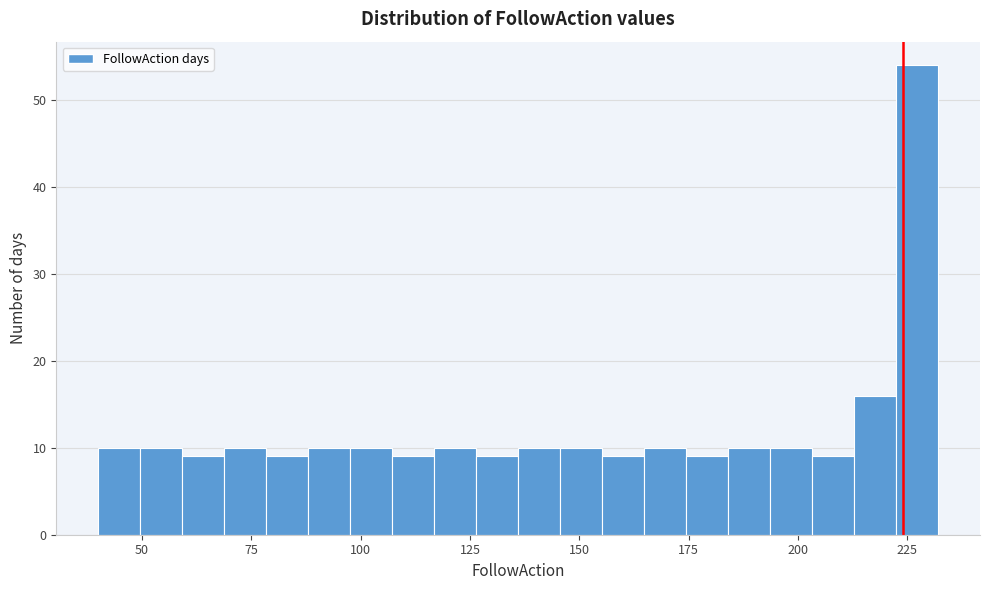

Around what value on the x-axis is the tallest bar? Give the approximate position of its centre, as read against the axis.

225